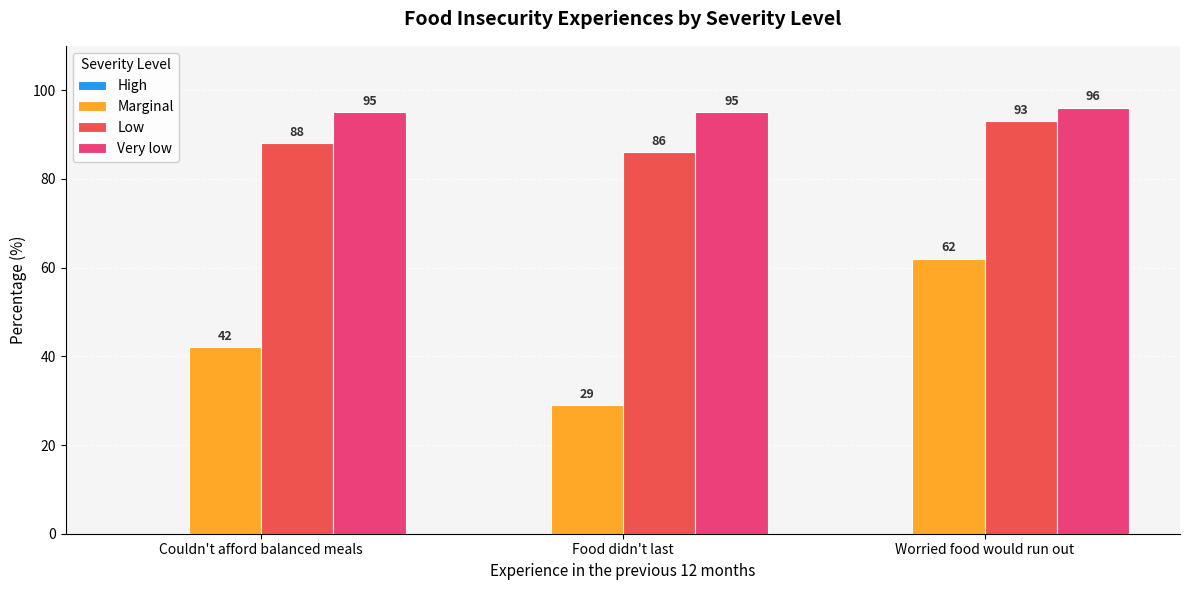

Which series has the widest spread of values?

Marginal